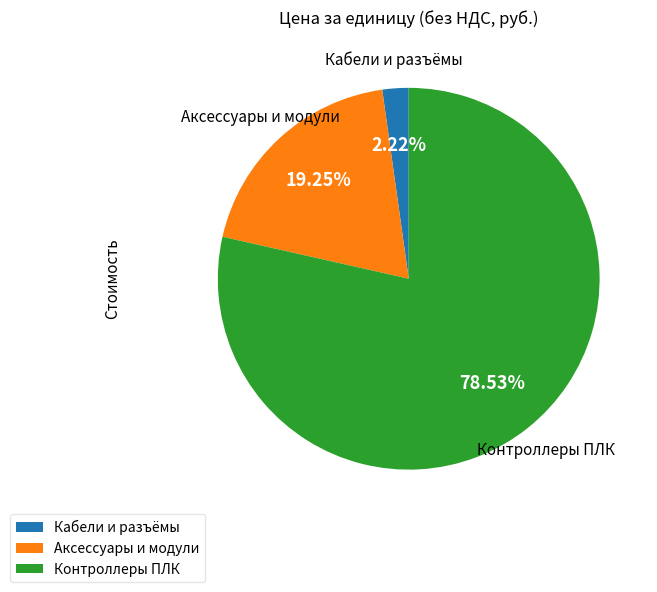

What is the majority slice?

Контроллеры ПЛК